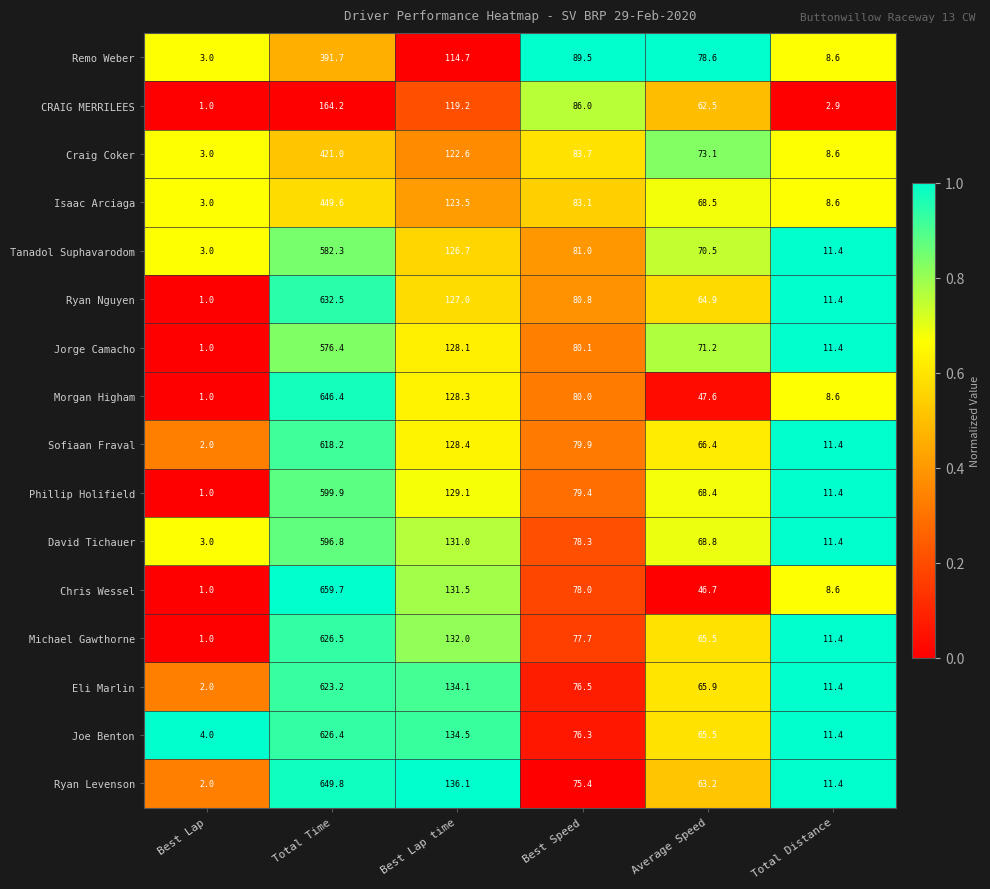

What is the difference between the Phillip Holifield values at Average Speed and Best Lap?

67.4